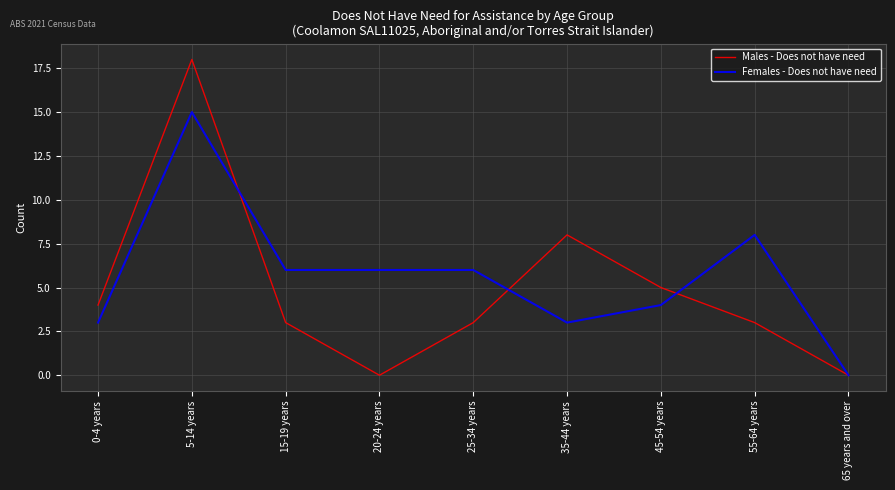

Where does the Males - Does not have need series first go above 3?

0-4 years